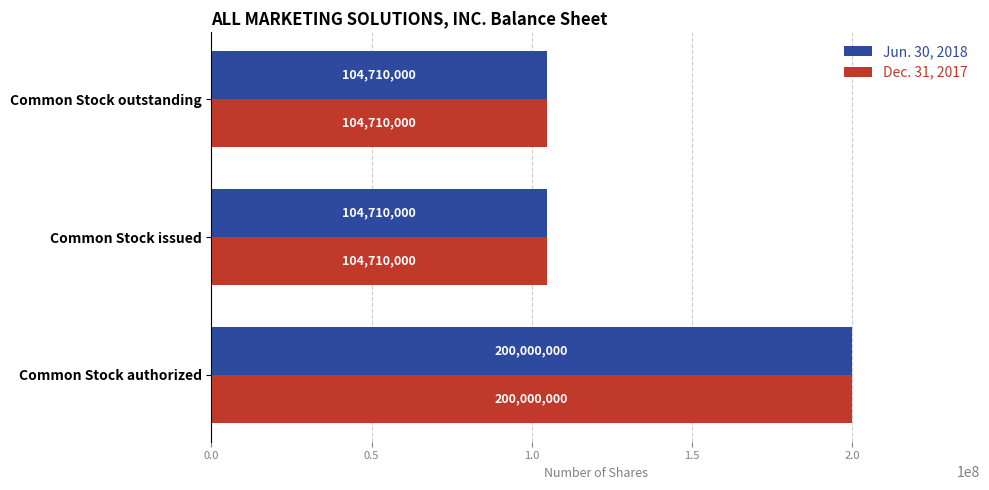

What is the average value of the Jun. 30, 2018 series?

136473333